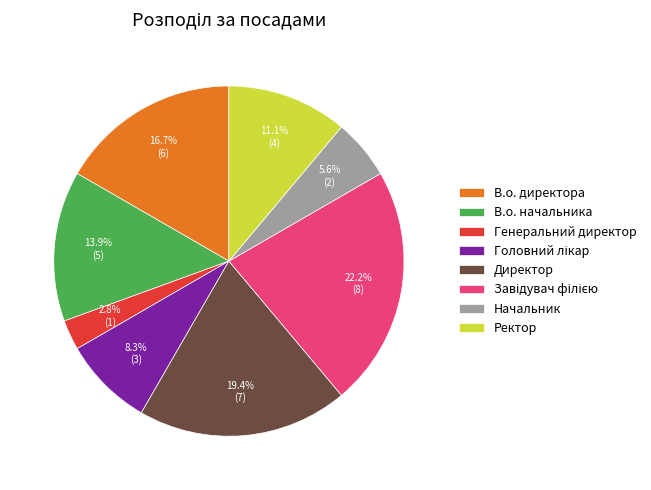

Is it true that Ректор is 1% of the pie?

False